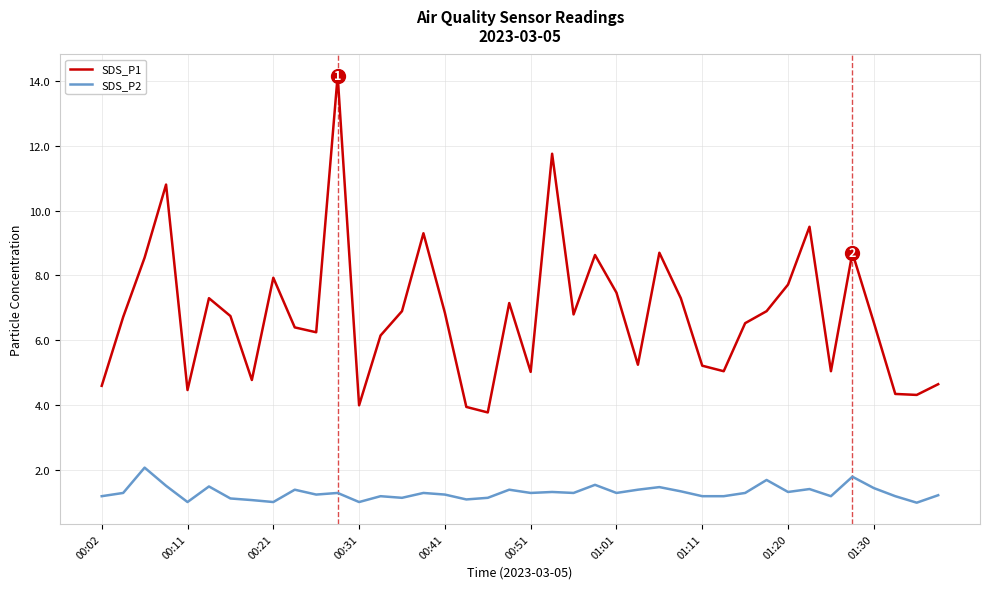

True or false: SDS_P2 and SDS_P1 cross at least once.

False